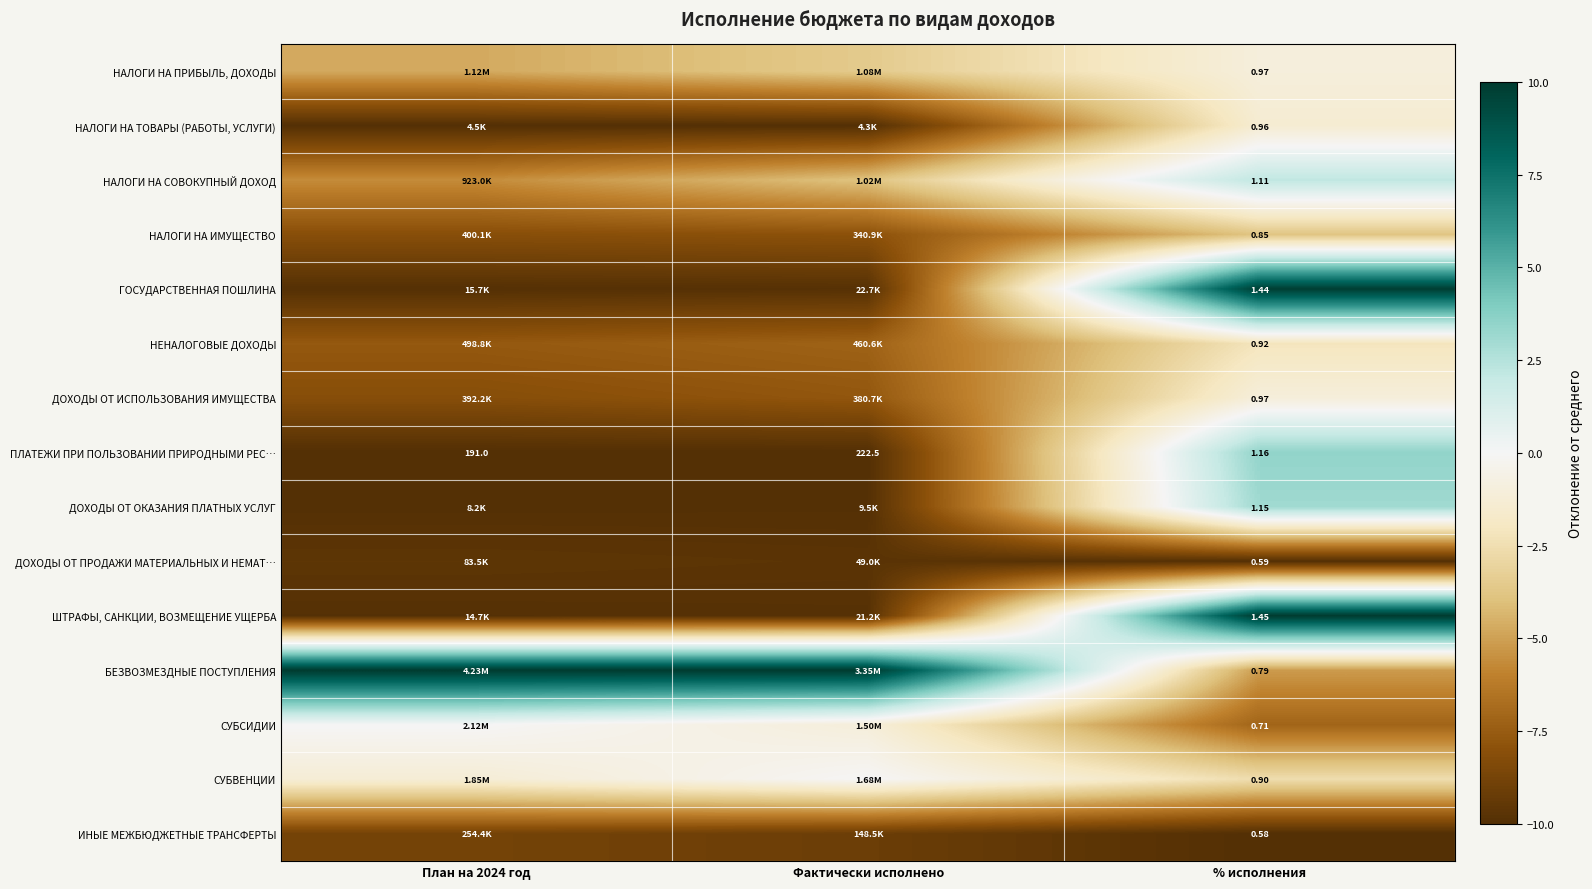

Rank the series by their maximum value, from highest to lowest.

ШТРАФЫ, САНКЦИИ, ВОЗМЕЩЕНИЕ УЩЕРБА, БЕЗВОЗМЕЗДНЫЕ ПОСТУПЛЕНИЯ, ГОСУДАРСТВЕННАЯ ПОШЛИНА, ПЛАТЕЖИ ПРИ ПОЛЬЗОВАНИИ ПРИРОДНЫМИ РЕС…, ДОХОДЫ ОТ ОКАЗАНИЯ ПЛАТНЫХ УСЛУГ, НАЛОГИ НА СОВОКУПНЫЙ ДОХОД, СУБСИДИИ, СУБВЕНЦИИ, НАЛОГИ НА ПРИБЫЛЬ, ДОХОДЫ, ДОХОДЫ ОТ ИСПОЛЬЗОВАНИЯ ИМУЩЕСТВА, НАЛОГИ НА ТОВАРЫ (РАБОТЫ, УСЛУГИ), НЕНАЛОГОВЫЕ ДОХОДЫ, НАЛОГИ НА ИМУЩЕСТВО, ИНЫЕ МЕЖБЮДЖЕТНЫЕ ТРАНСФЕРТЫ, ДОХОДЫ ОТ ПРОДАЖИ МАТЕРИАЛЬНЫХ И НЕМАТ…